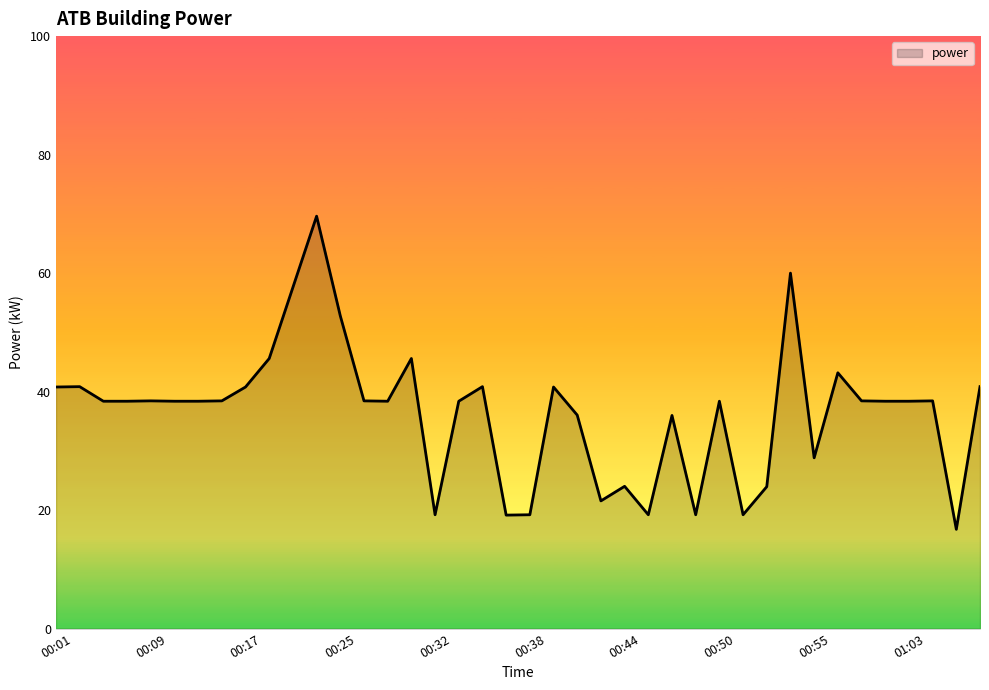

What is the minimum value shown in the chart?

16.8